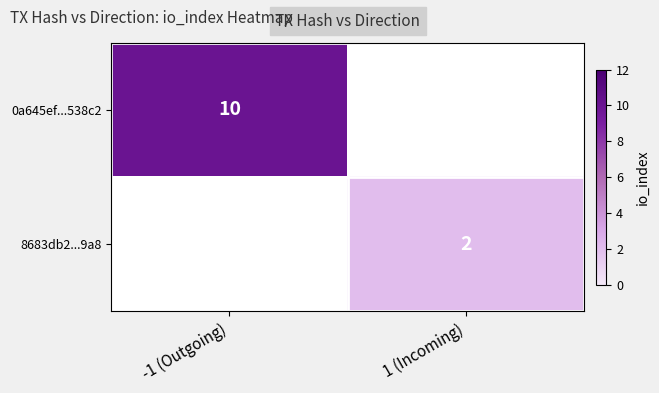

True or false: 0a645ef...538c2 has a value of 3.8 at -1 (Outgoing).

False